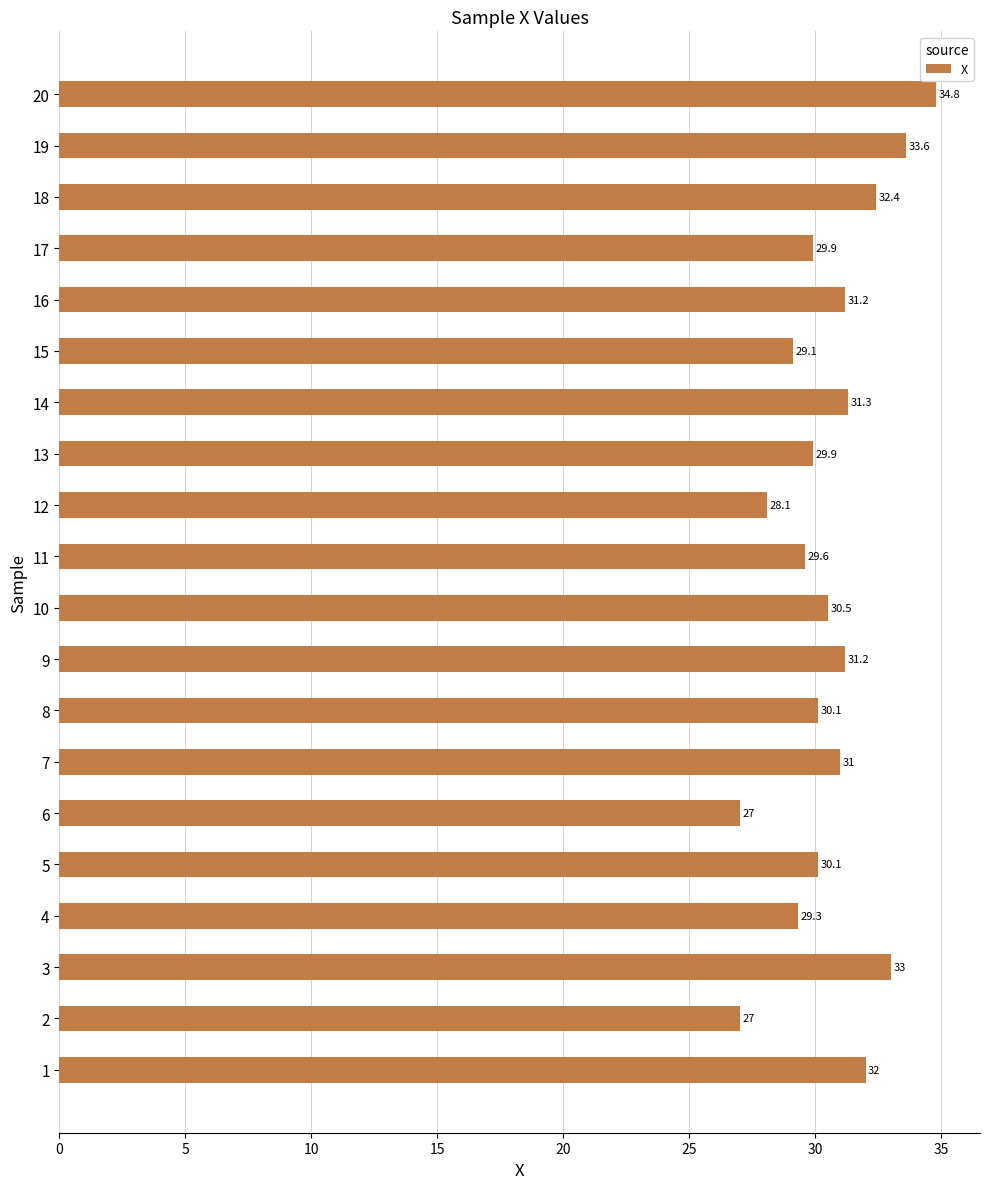

What is the smallest value displayed?

27.0